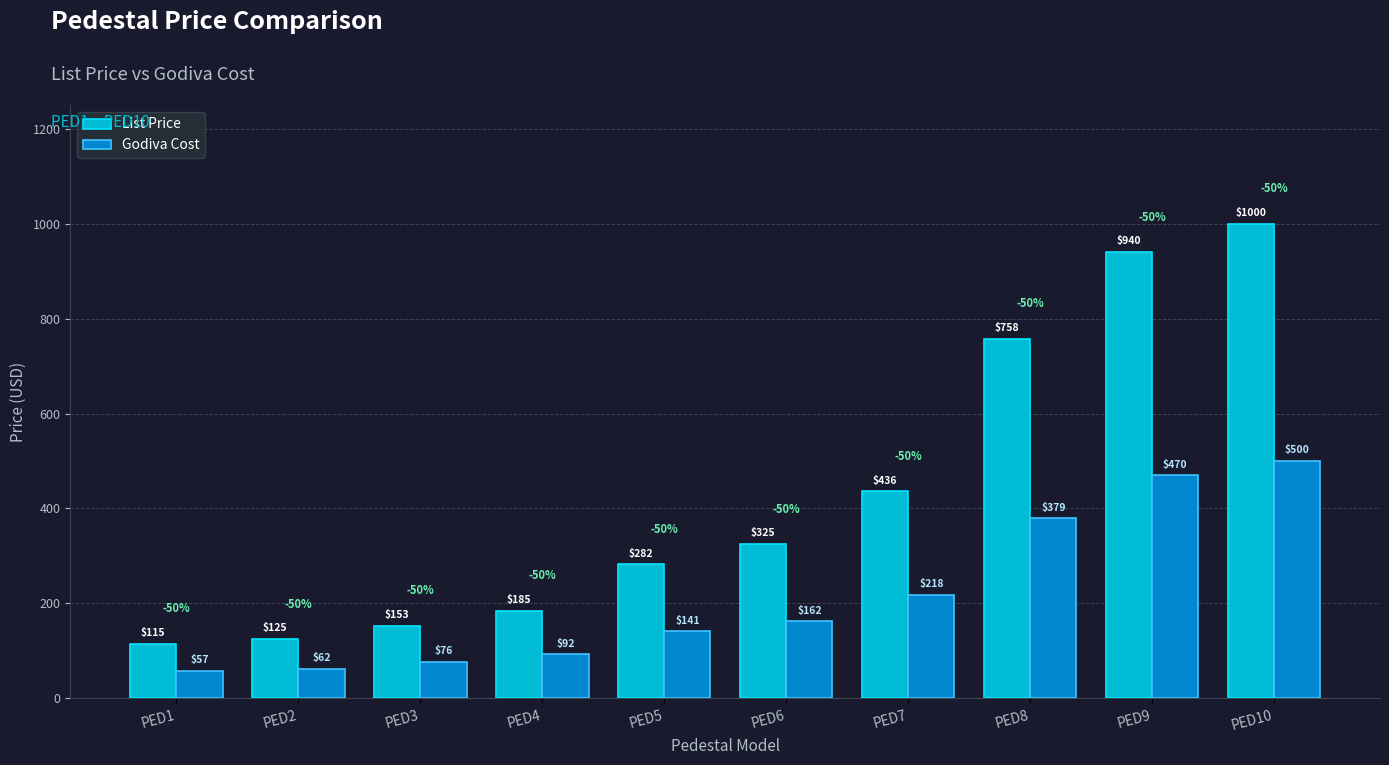

What is the average value of the List Price series?

431.9